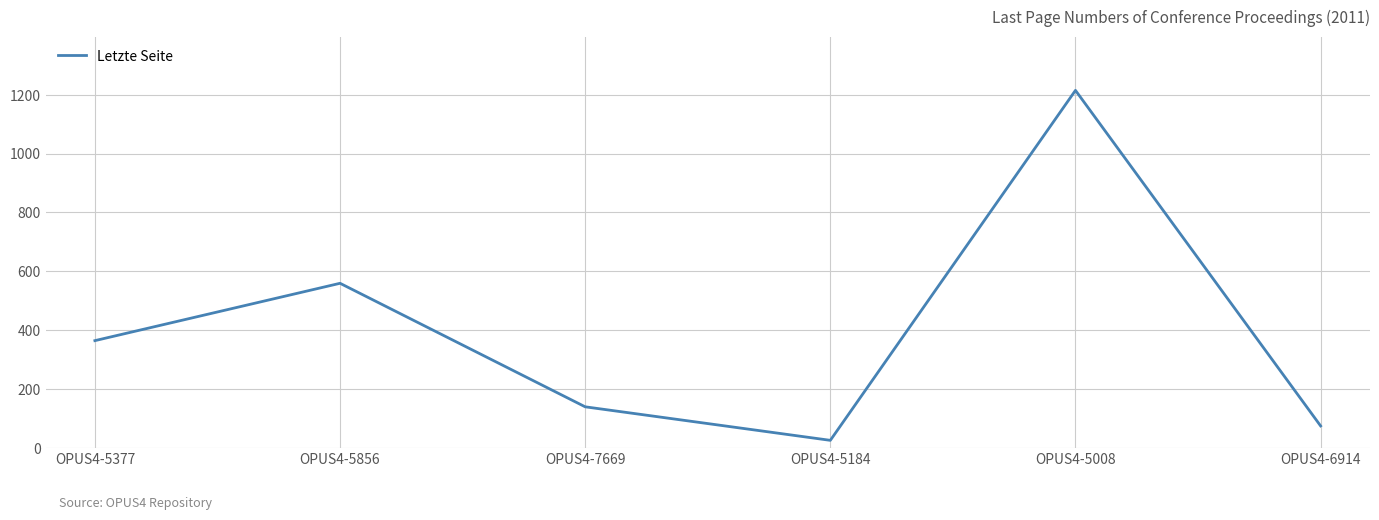

Approximately how many times larger is the value at OPUS4-7669 compared to OPUS4-5856?

0.2